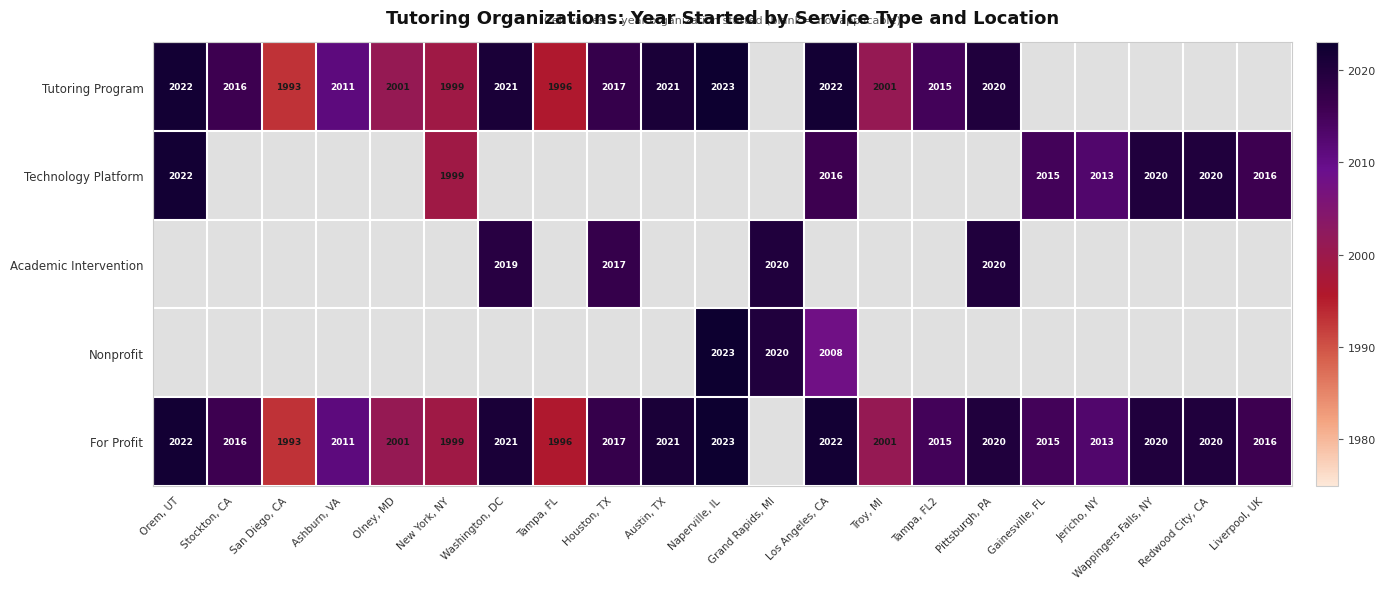

At how many categories does at least one series exceed 2007?

16